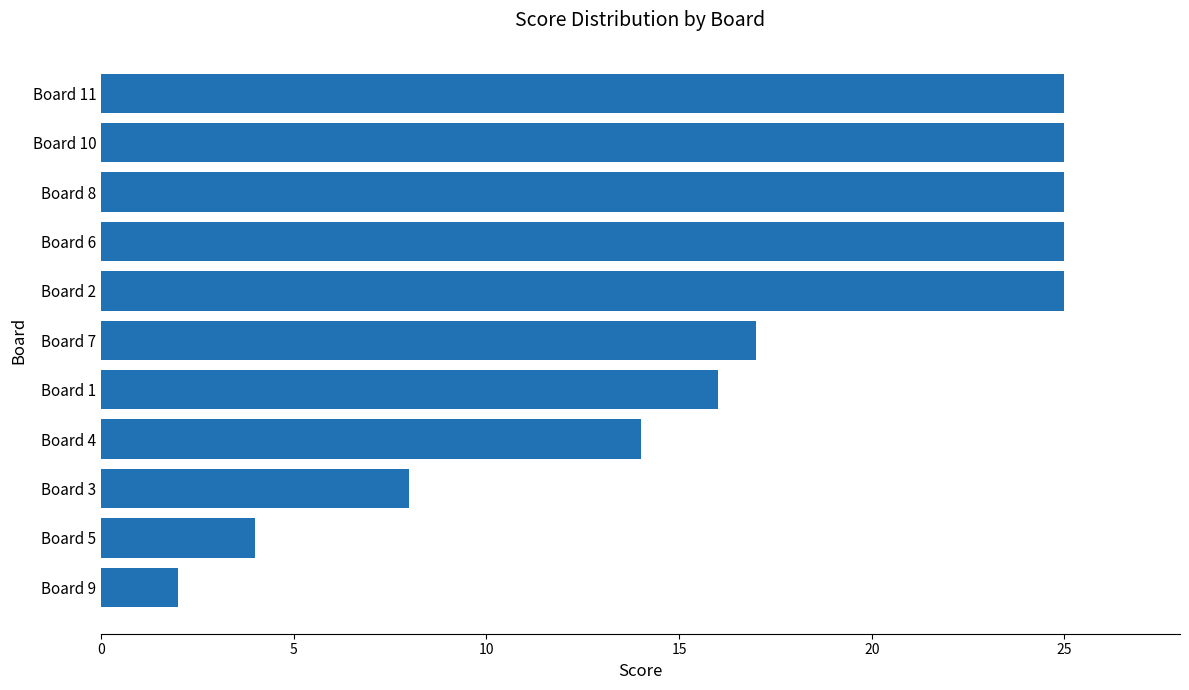

Is it true that the value at Board 11 is 25?

True